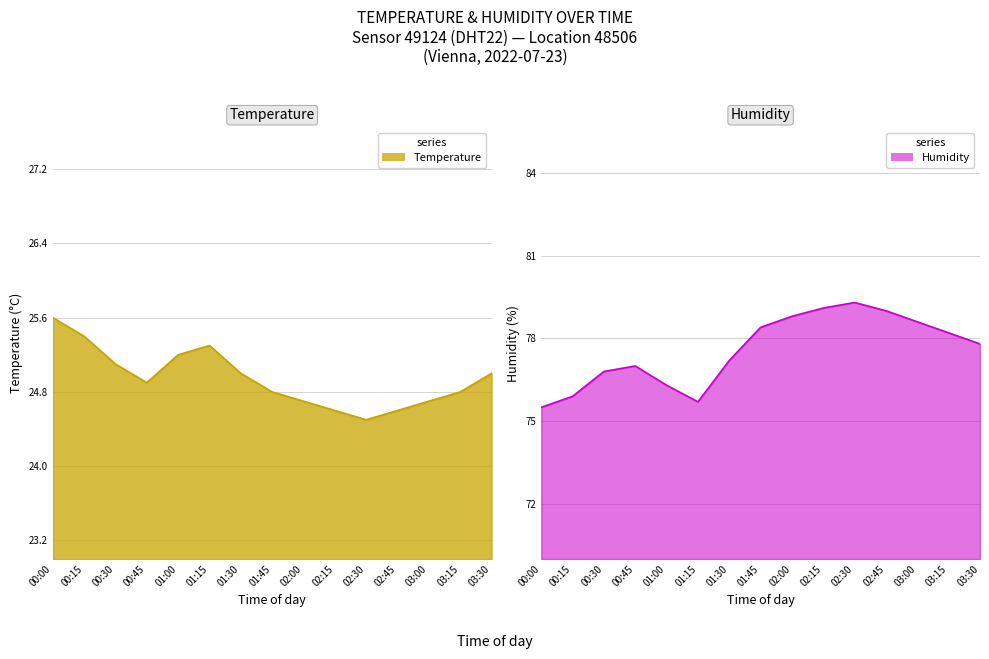

What is the spread (max minus min) of values at 02:45?

54.4